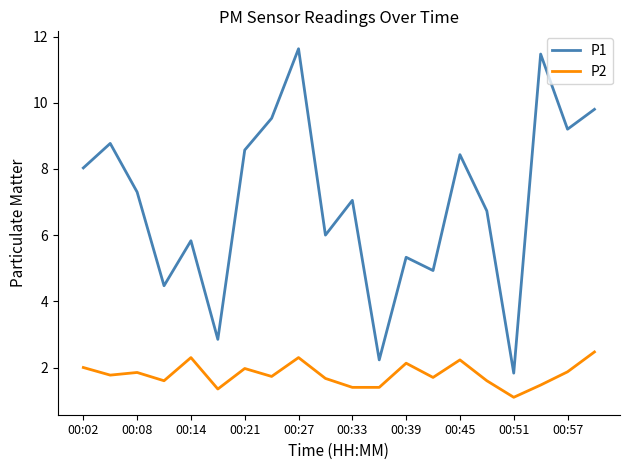

List the series in order of their peak value, lowest first.

P2, P1